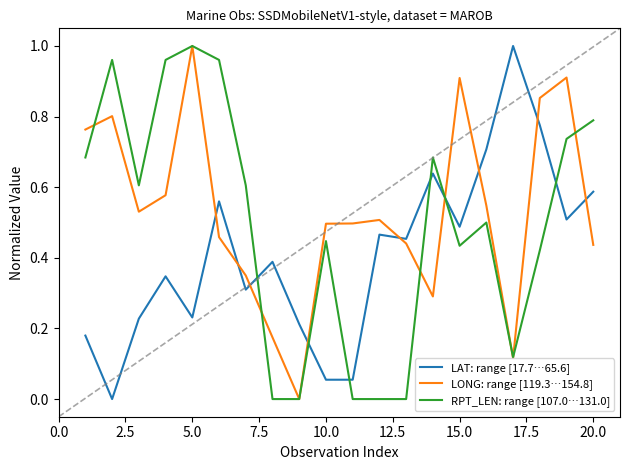

Rank the series by their average value, from highest to lowest.

LONG: range [119.3…154.8], RPT_LEN: range [107.0…131.0], LAT: range [17.7…65.6]